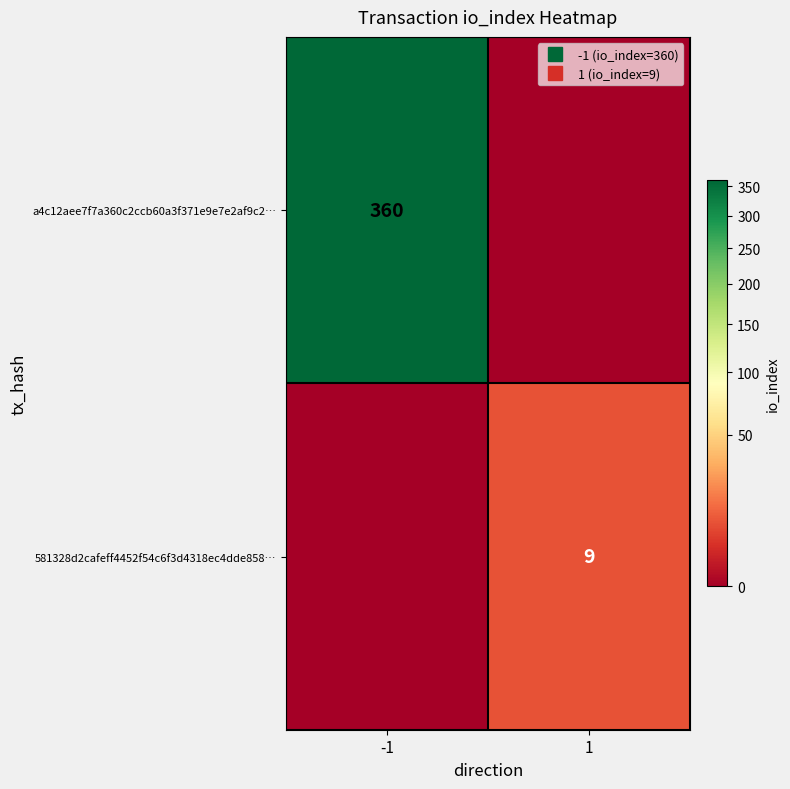

What is the difference between the maximum and minimum values in the a4c12aee7f7a360c2ccb60a3f371e9e7e2af9c2… series?

360